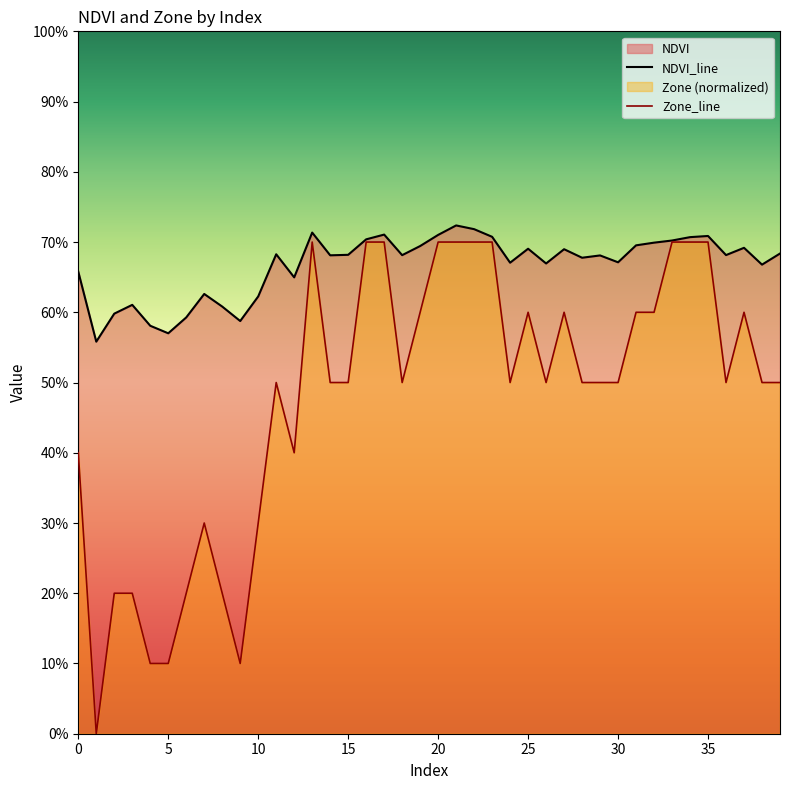

Is it true that Zone equals 0.3 at 37?

False